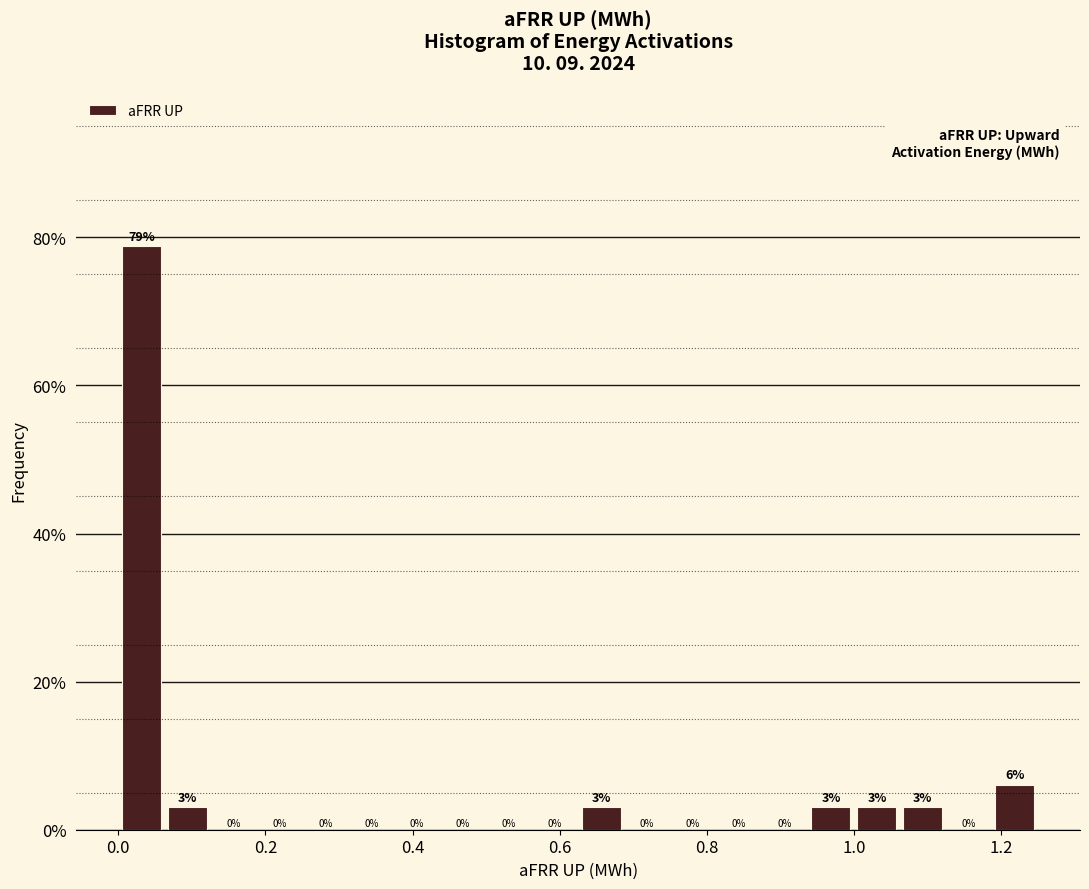

Read against the x-axis, roughly where is the centre of the tallest bar?

0.04